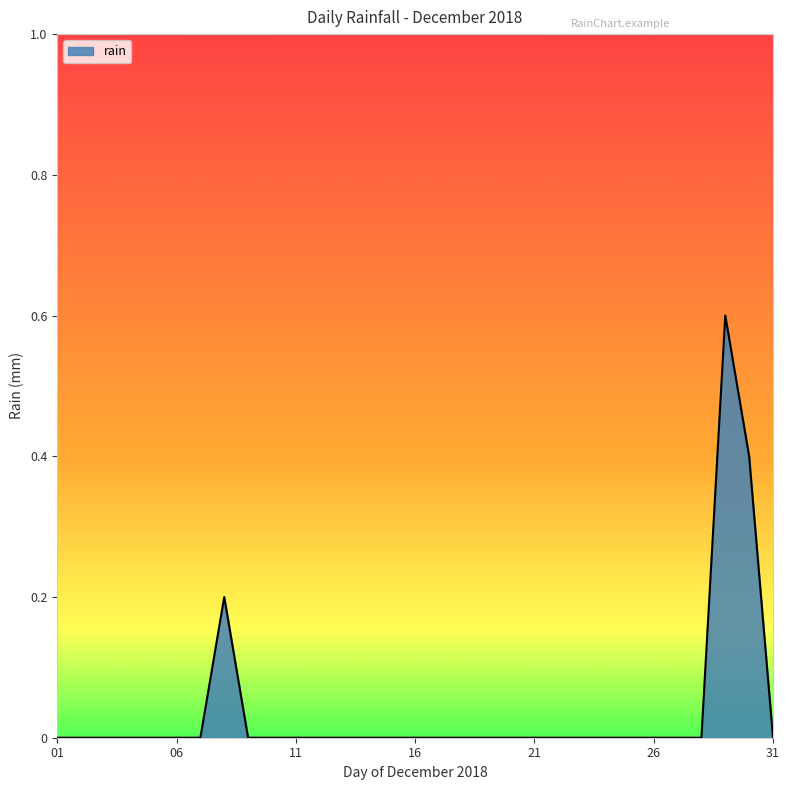

What is the maximum value shown in the chart?

0.6